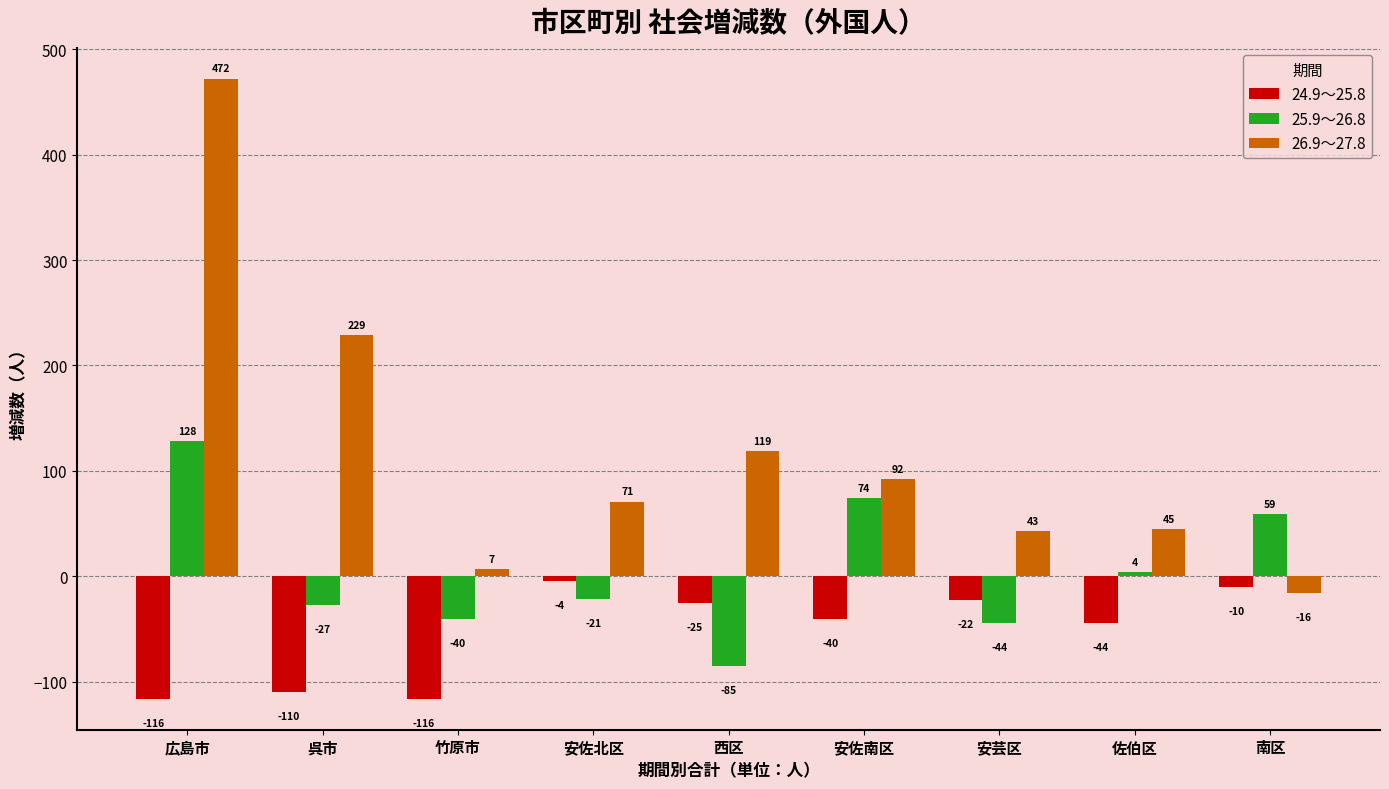

Which category has the highest value across all series?

広島市